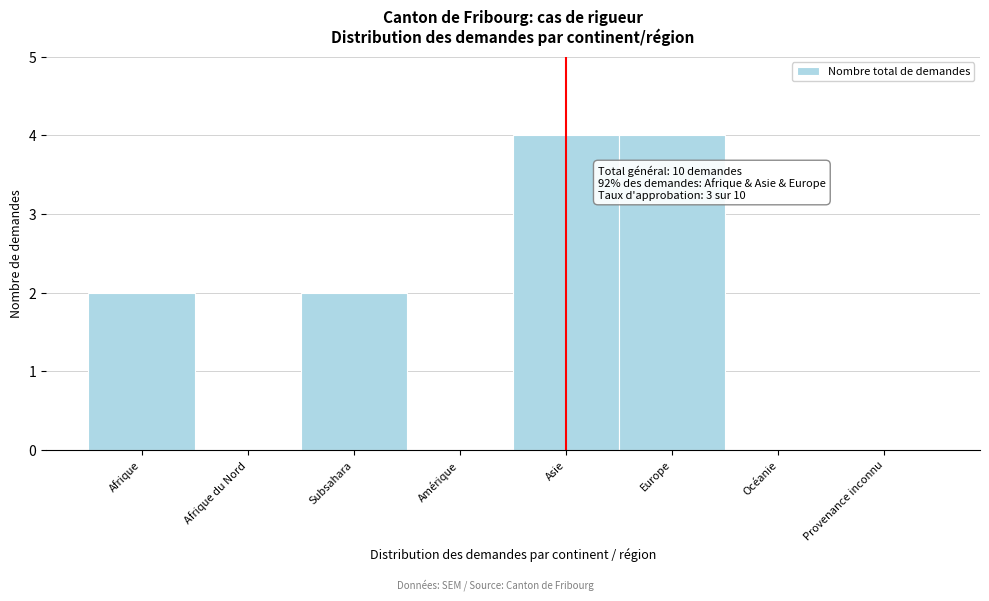

Reading left to right, transcribe all the data shown in this chart.

Afrique=2	Afrique du Nord=0	Subsahara=2	Amérique=0	Asie=4	Europe=4	Océanie=0	Provenance inconnu=0